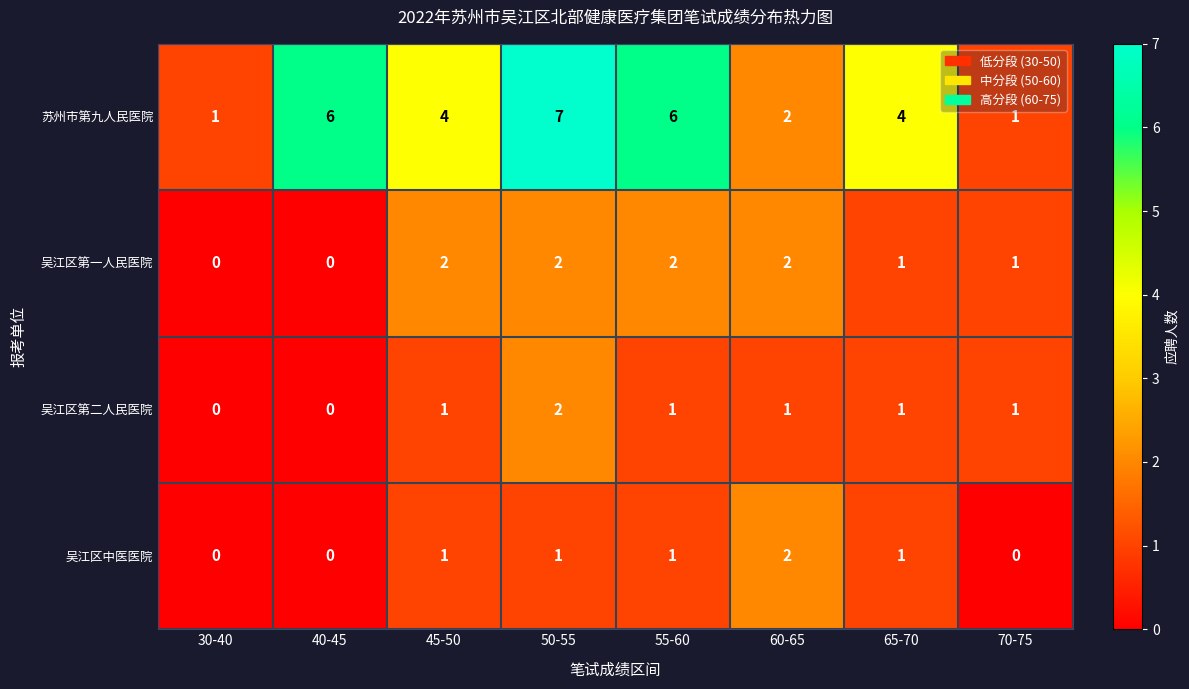

What is the sum of all 吴江区第二人民医院 values?

7